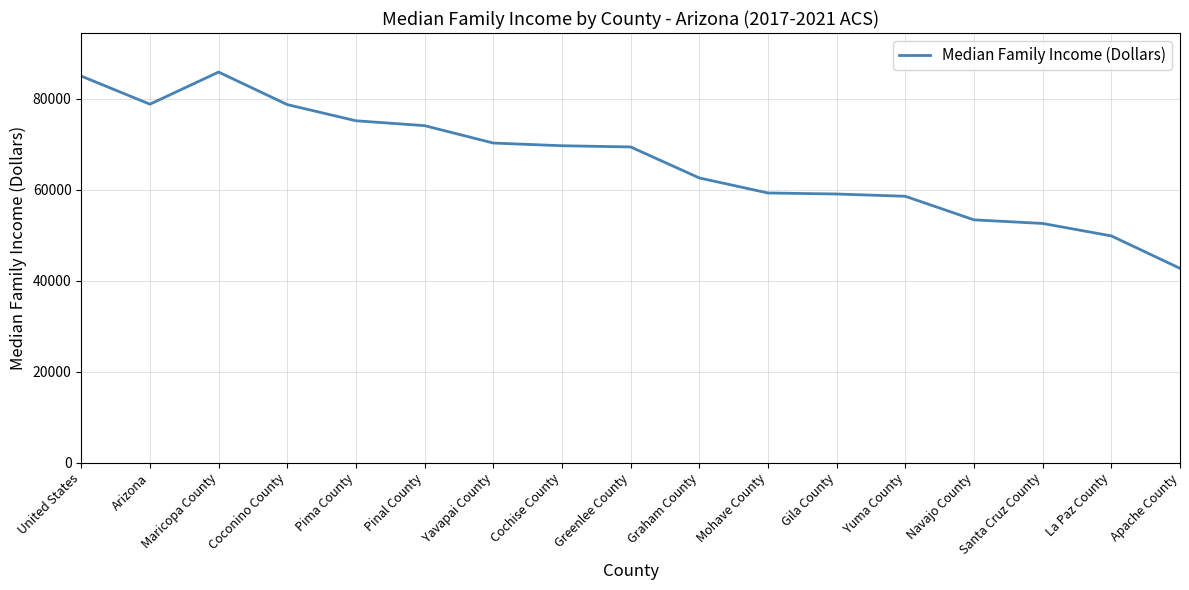

How many lines are shown in the chart?

1